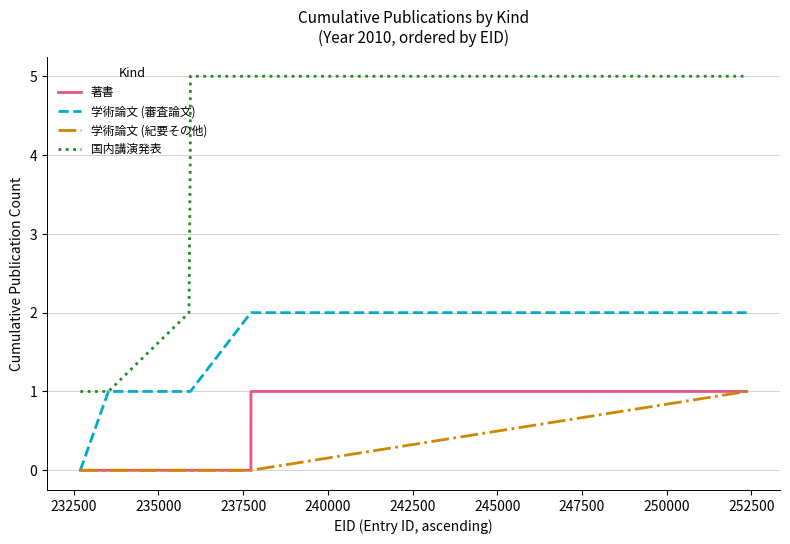

What is the difference between the second highest and minimum values in the 著書 series?

1